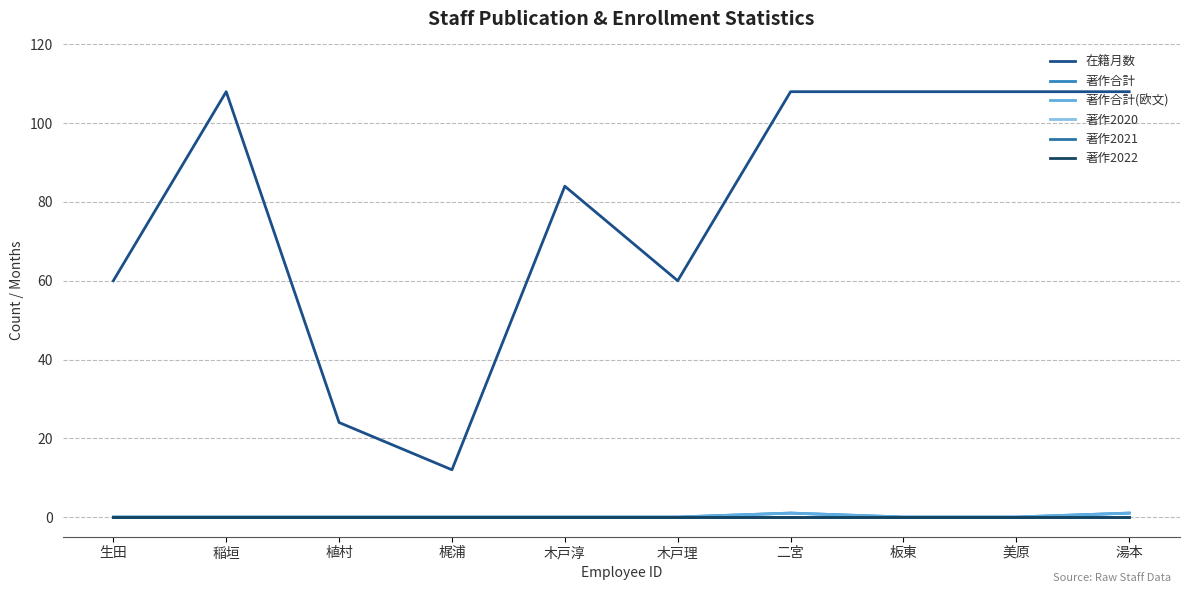

Reading right to left, list all the values displayed in this chart.

在籍月数: 湯本=108	美原=108	板東=108	二宮=108	木戸理=60	木戸淳=84	梶浦=12	植村=24	稲垣=108	生田=60
著作合計: 湯本=1	美原=0	板東=0	二宮=1	木戸理=0	木戸淳=0	梶浦=0	植村=0	稲垣=0	生田=0
著作合計(欧文): 湯本=1	美原=0	板東=0	二宮=1	木戸理=0	木戸淳=0	梶浦=0	植村=0	稲垣=0	生田=0
著作2020: 湯本=0	美原=0	板東=0	二宮=0	木戸理=0	木戸淳=0	梶浦=0	植村=0	稲垣=0	生田=0
著作2021: 湯本=0	美原=0	板東=0	二宮=0	木戸理=0	木戸淳=0	梶浦=0	植村=0	稲垣=0	生田=0
著作2022: 湯本=0	美原=0	板東=0	二宮=0	木戸理=0	木戸淳=0	梶浦=0	植村=0	稲垣=0	生田=0